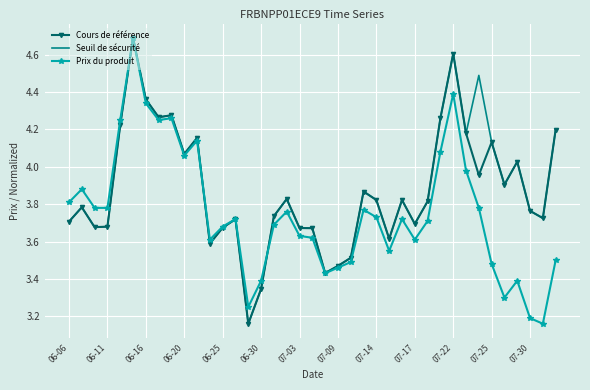

What is the greatest value displayed?

4.7